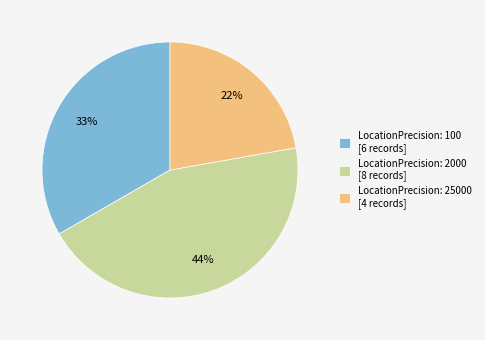

To the nearest percent, what portion does LocationPrecision: 2000 [8 records] represent?

44%